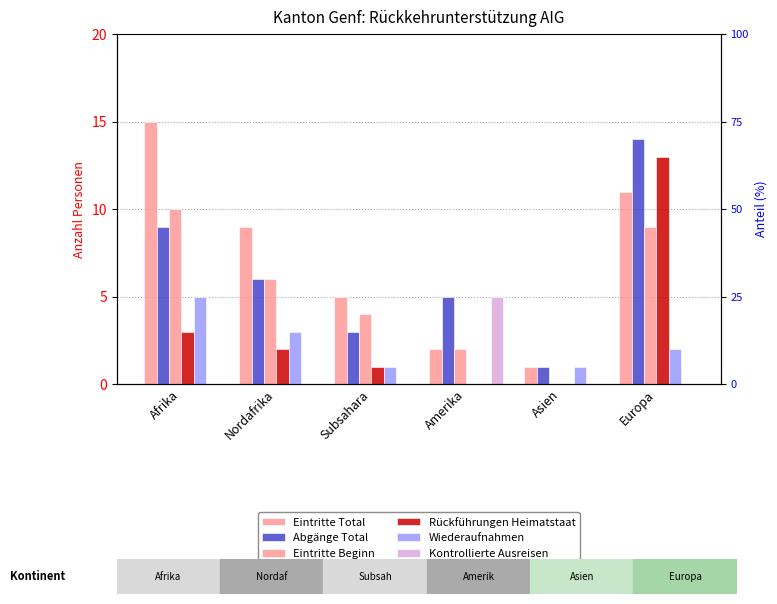

Reading left to right, extract all data points from this chart.

Eintritte Total: Afrika=15	Nordafrika=9	Subsahara=5	Amerika=2	Asien=1	Europa=11
Abgänge Total: Afrika=9	Nordafrika=6	Subsahara=3	Amerika=5	Asien=1	Europa=14
Eintritte Beginn: Afrika=10	Nordafrika=6	Subsahara=4	Amerika=2	Asien=0	Europa=9
Rückführungen Heimatstaat: Afrika=3	Nordafrika=2	Subsahara=1	Amerika=0	Asien=0	Europa=13
Wiederaufnahmen: Afrika=5	Nordafrika=3	Subsahara=1	Amerika=0	Asien=1	Europa=2
Kontrollierte Ausreisen: Afrika=0	Nordafrika=0	Subsahara=0	Amerika=5	Asien=0	Europa=0